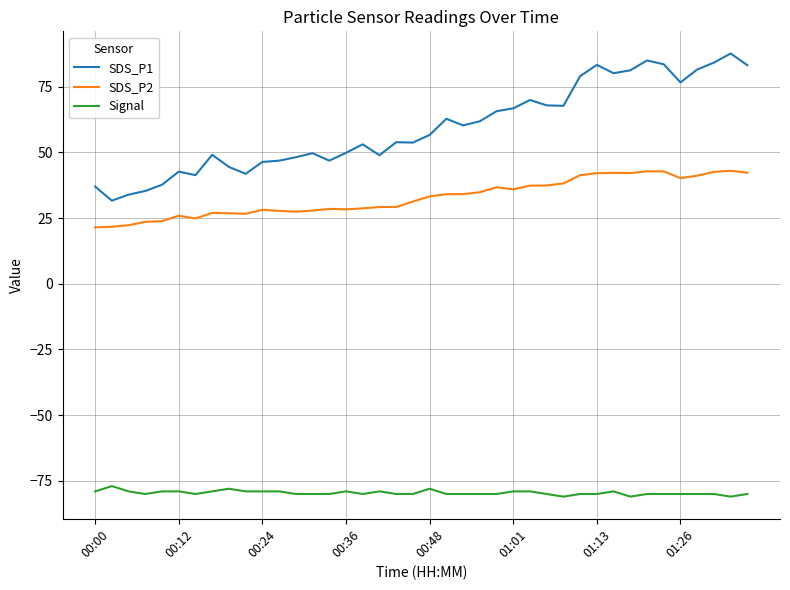

Which series has the widest spread of values?

SDS_P1